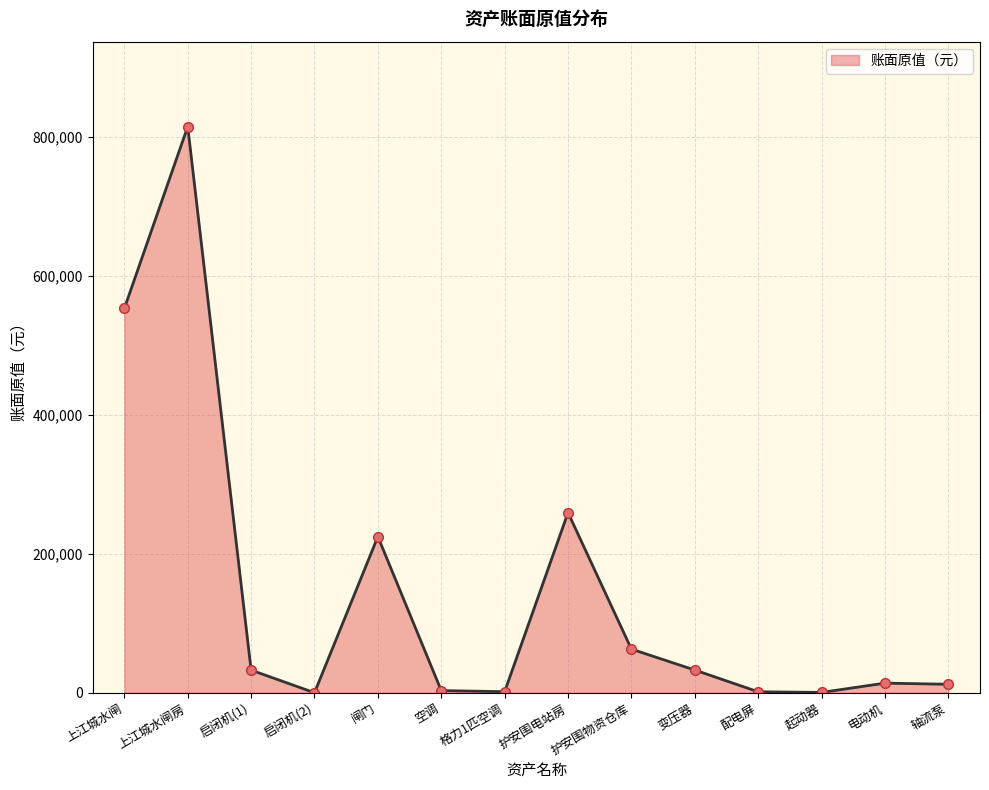

At which category does the data reach its first local peak?

上江城水闸房